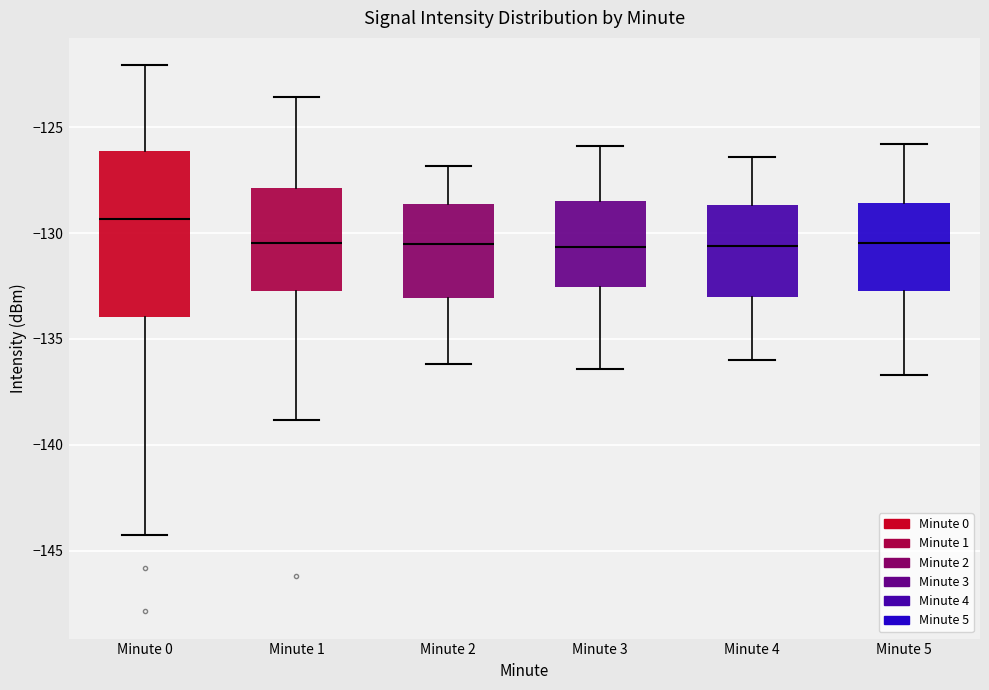

Reading left to right, transcribe this box plot: for each box, give where its median line is, the range the box spans, and where its two whiskers end, as read against the y-axis. The values are not printed on the chart, so give them approximately, as read against the axis.

Minute 0: median -129.5, box -134.0 to -126.0, whiskers -144.5 to -122.0
Minute 1: median -130.5, box -133.0 to -128.0, whiskers -139.0 to -123.5
Minute 2: median -130.5, box -133.0 to -128.5, whiskers -136.0 to -127.0
Minute 3: median -130.5, box -132.5 to -128.5, whiskers -136.5 to -126.0
Minute 4: median -130.5, box -133.0 to -128.5, whiskers -136.0 to -126.5
Minute 5: median -130.5, box -132.5 to -128.5, whiskers -136.5 to -126.0